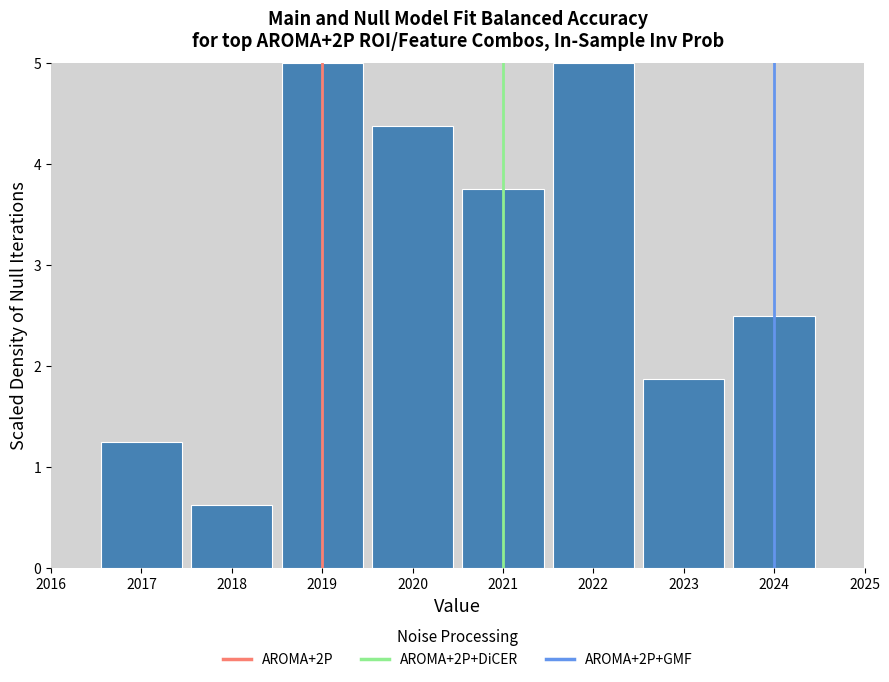

Reading left to right, list every bar in this chart as the range it spans on the x-axis followed by its height. The values are not printed on the chart, so give them approximately, as read against the axis.

2016.5 to 2017.5: 1.3
2017.5 to 2018.5: 0.6
2018.5 to 2019.5: 5.0
2019.5 to 2020.5: 4.4
2020.5 to 2021.5: 3.8
2021.5 to 2022.5: 5.0
2022.5 to 2023.5: 1.9
2023.5 to 2024.5: 2.5